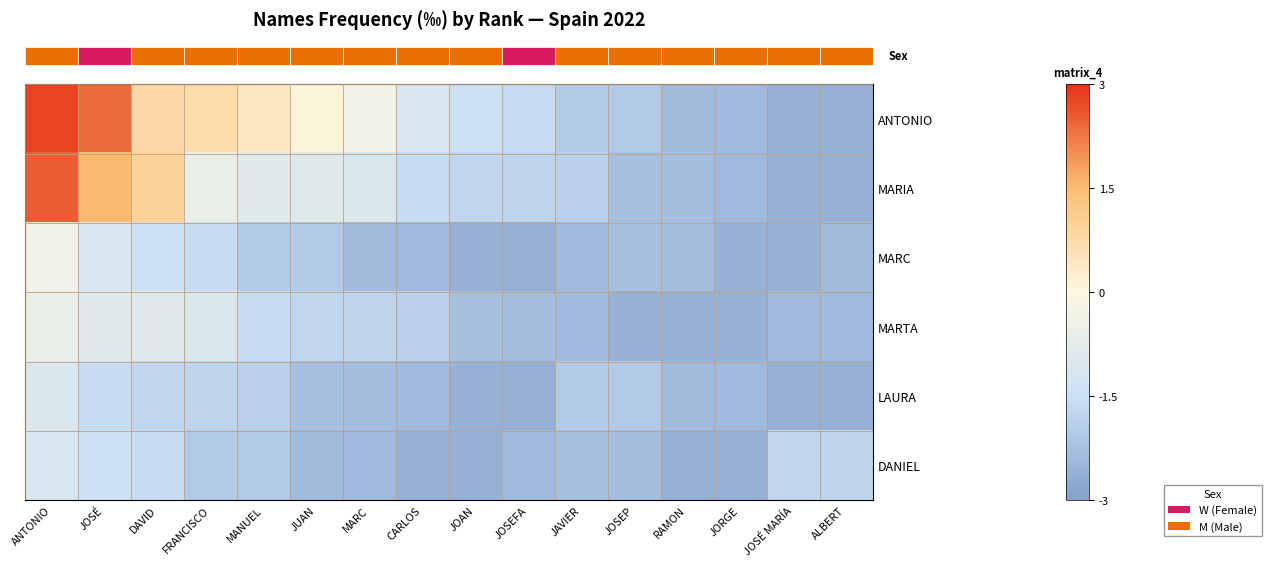

Count the number of categories in the chart.

16